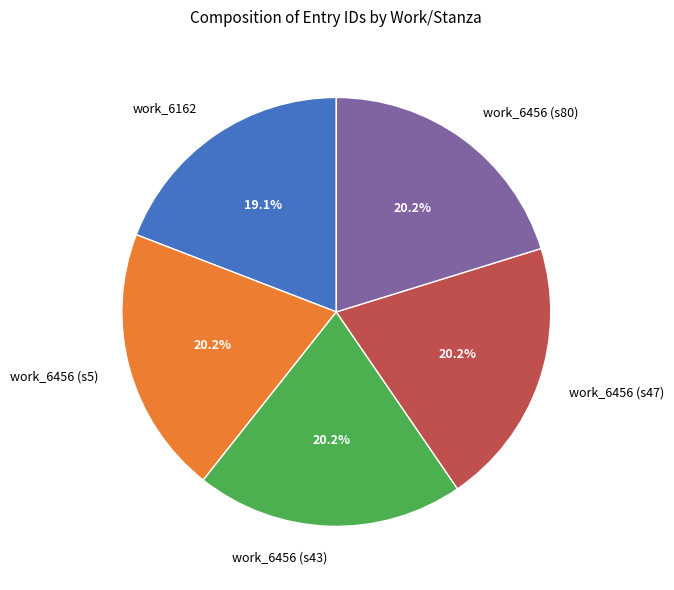

How many segments does this pie chart have?

5